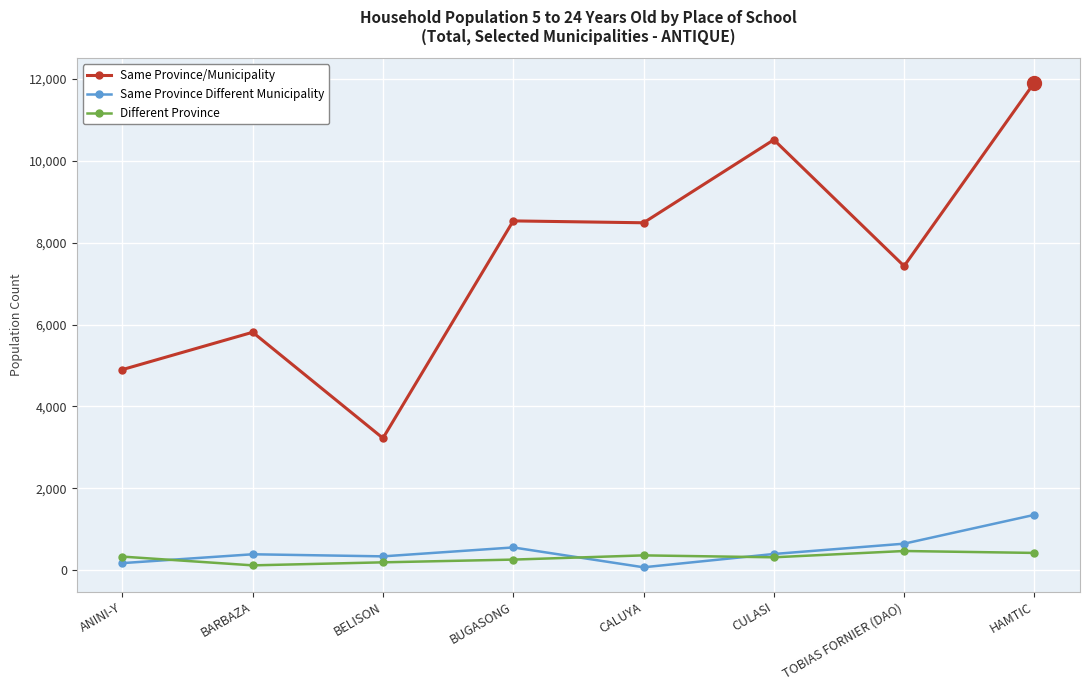

What is the label of the 4th point from the left?

BUGASONG